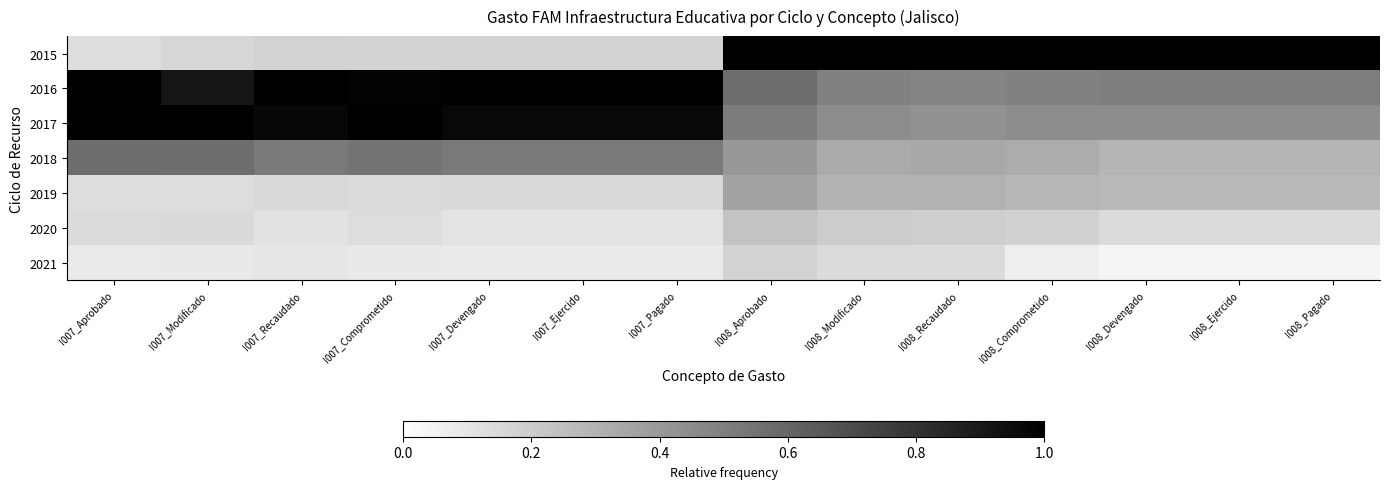

Reading left to right, what are all the values shown in this chart?

2015: I007_Aprobado=0.1	I007_Modificado=0.2	I007_Recaudado=0.2	I007_Comprometido=0.2	I007_Devengado=0.2	I007_Ejercido=0.2	I007_Pagado=0.2	I008_Aprobado=1.0	I008_Modificado=1.0	I008_Recaudado=1.0	I008_Comprometido=1.0	I008_Devengado=1.0	I008_Ejercido=1.0	I008_Pagado=1.0
2016: I007_Aprobado=1.0	I007_Modificado=0.9	I007_Recaudado=1.0	I007_Comprometido=1.0	I007_Devengado=1.0	I007_Ejercido=1.0	I007_Pagado=1.0	I008_Aprobado=0.6	I008_Modificado=0.5	I008_Recaudado=0.5	I008_Comprometido=0.5	I008_Devengado=0.5	I008_Ejercido=0.5	I008_Pagado=0.5
2017: I007_Aprobado=1.0	I007_Modificado=1.0	I007_Recaudado=1.0	I007_Comprometido=1.0	I007_Devengado=1.0	I007_Ejercido=1.0	I007_Pagado=1.0	I008_Aprobado=0.5	I008_Modificado=0.4	I008_Recaudado=0.4	I008_Comprometido=0.4	I008_Devengado=0.4	I008_Ejercido=0.4	I008_Pagado=0.4
2018: I007_Aprobado=0.6	I007_Modificado=0.6	I007_Recaudado=0.5	I007_Comprometido=0.5	I007_Devengado=0.5	I007_Ejercido=0.5	I007_Pagado=0.5	I008_Aprobado=0.4	I008_Modificado=0.3	I008_Recaudado=0.3	I008_Comprometido=0.3	I008_Devengado=0.3	I008_Ejercido=0.3	I008_Pagado=0.3
2019: I007_Aprobado=0.1	I007_Modificado=0.1	I007_Recaudado=0.1	I007_Comprometido=0.1	I007_Devengado=0.2	I007_Ejercido=0.2	I007_Pagado=0.2	I008_Aprobado=0.4	I008_Modificado=0.3	I008_Recaudado=0.3	I008_Comprometido=0.3	I008_Devengado=0.3	I008_Ejercido=0.3	I008_Pagado=0.3
2020: I007_Aprobado=0.1	I007_Modificado=0.1	I007_Recaudado=0.1	I007_Comprometido=0.1	I007_Devengado=0.1	I007_Ejercido=0.1	I007_Pagado=0.1	I008_Aprobado=0.2	I008_Modificado=0.2	I008_Recaudado=0.2	I008_Comprometido=0.2	I008_Devengado=0.1	I008_Ejercido=0.1	I008_Pagado=0.1
2021: I007_Aprobado=0.1	I007_Modificado=0.1	I007_Recaudado=0.1	I007_Comprometido=0.1	I007_Devengado=0.1	I007_Ejercido=0.1	I007_Pagado=0.1	I008_Aprobado=0.2	I008_Modificado=0.1	I008_Recaudado=0.1	I008_Comprometido=0.1	I008_Devengado=0.0	I008_Ejercido=0.0	I008_Pagado=0.0